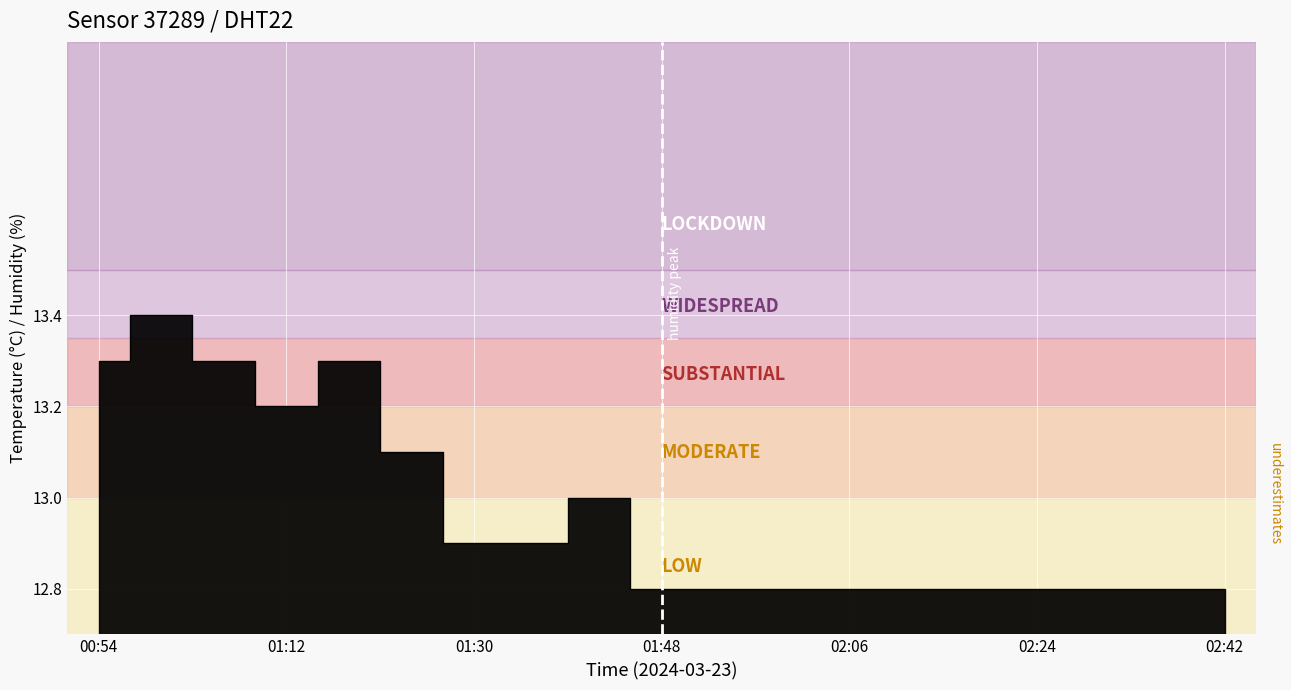

How many points are lower than both their immediate neighbors (excluding endpoints)?

1